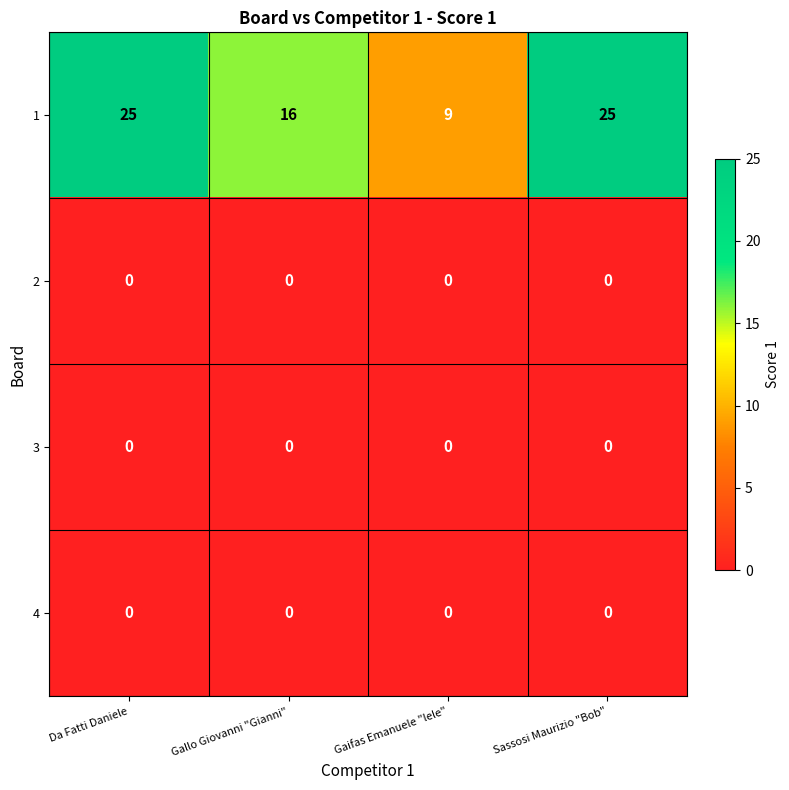

True or false: 1 has a value of 9 at Gallo Giovanni "Gianni".

False